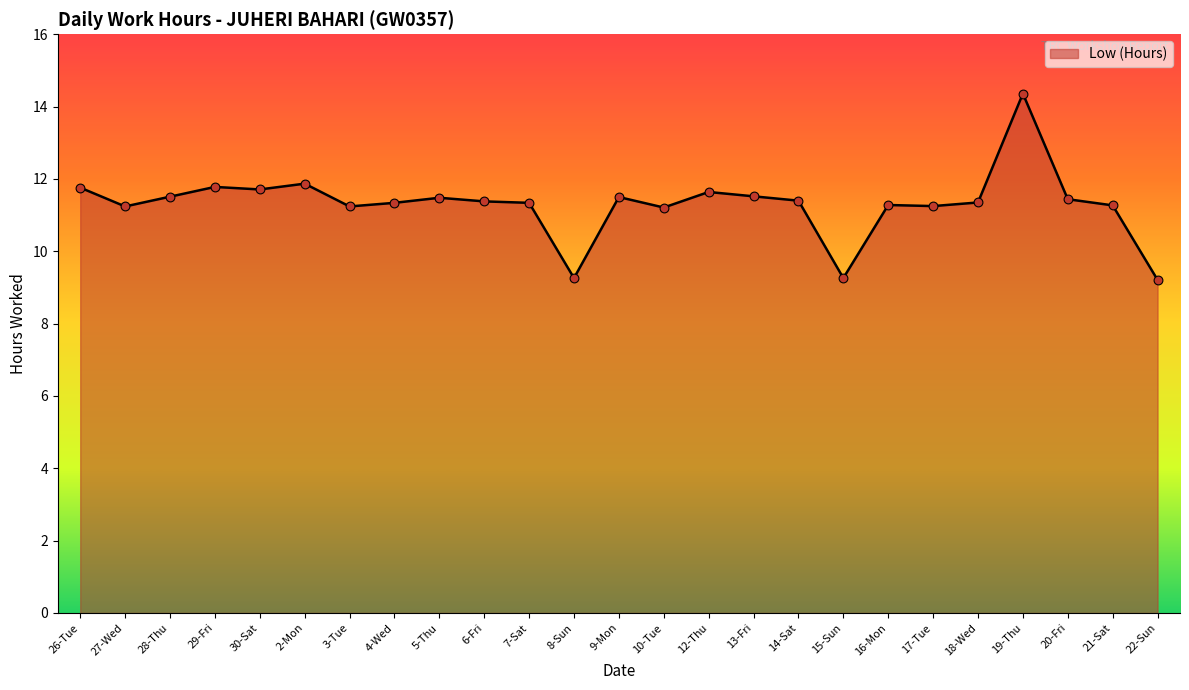

Between 15-Sun and 10-Tue, which is larger?

10-Tue